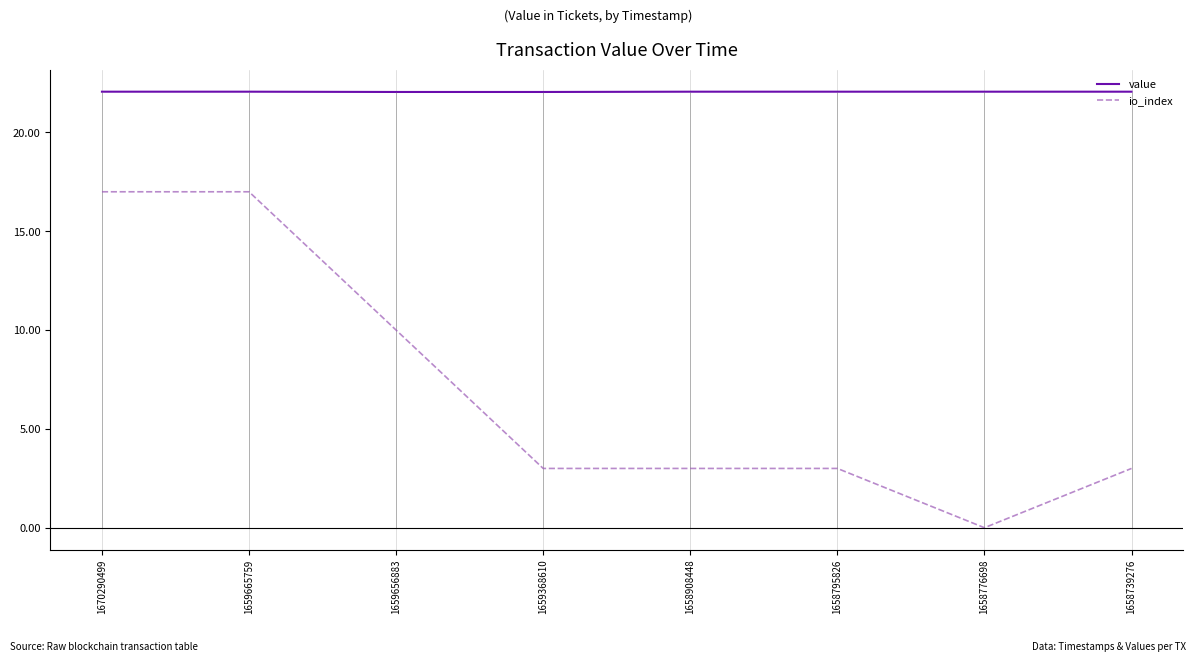

True or false: io_index and value intersect in this chart.

False